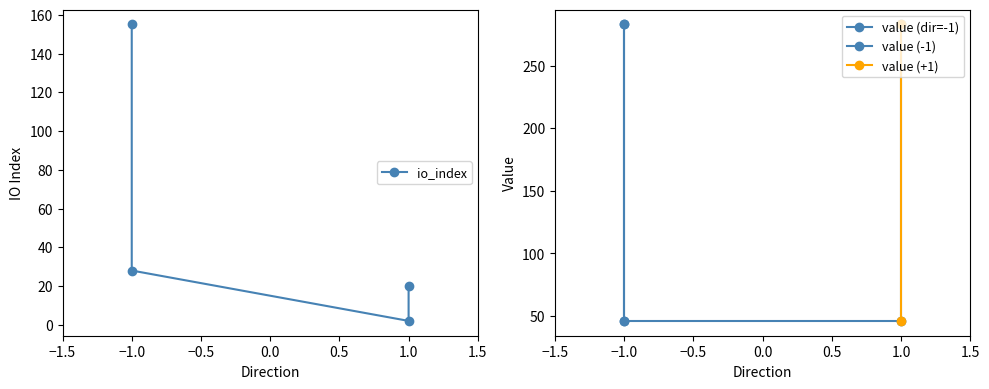

True or false: io_index and value intersect in this chart.

False